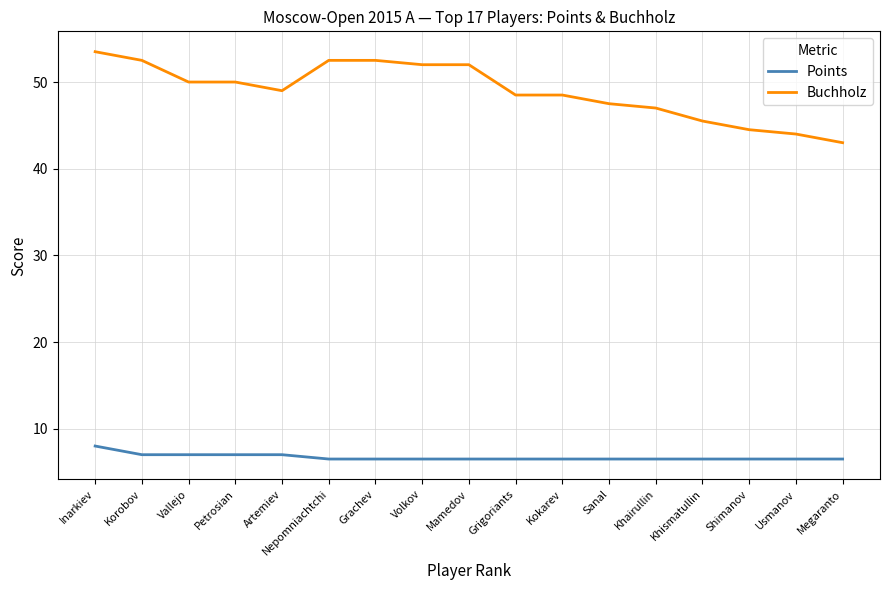

At Khairullin, list the series in order from largest to smallest.

Buchholz, Points